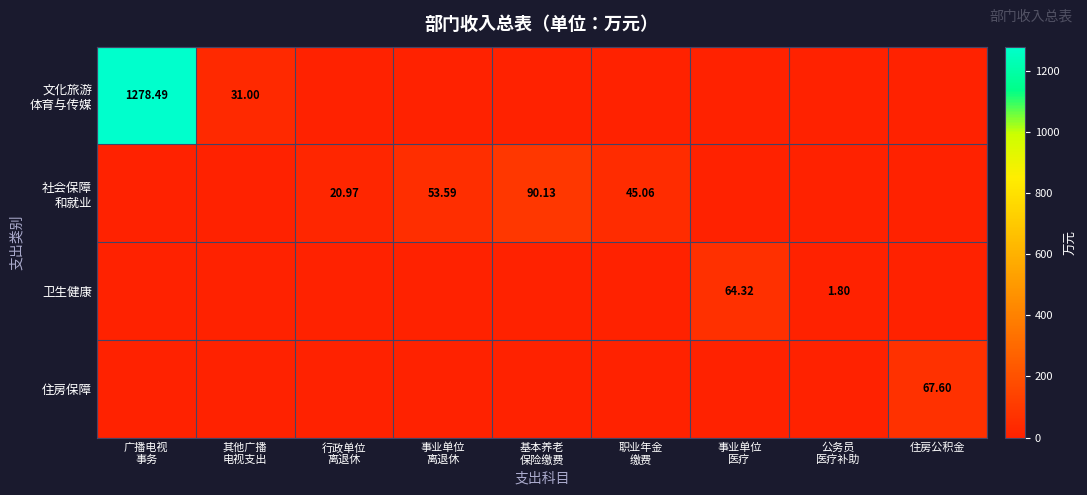

Where is 文化旅游 体育与传媒 nearest to the value 639?

其他广播 电视支出